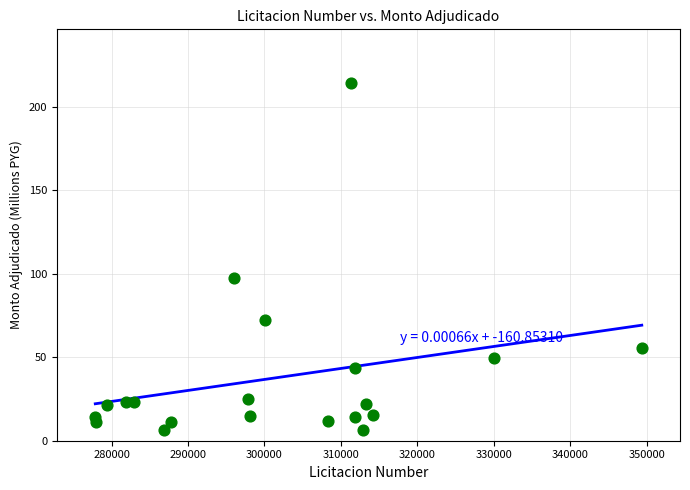

What is the range of X values (max minus min)?

71520.0